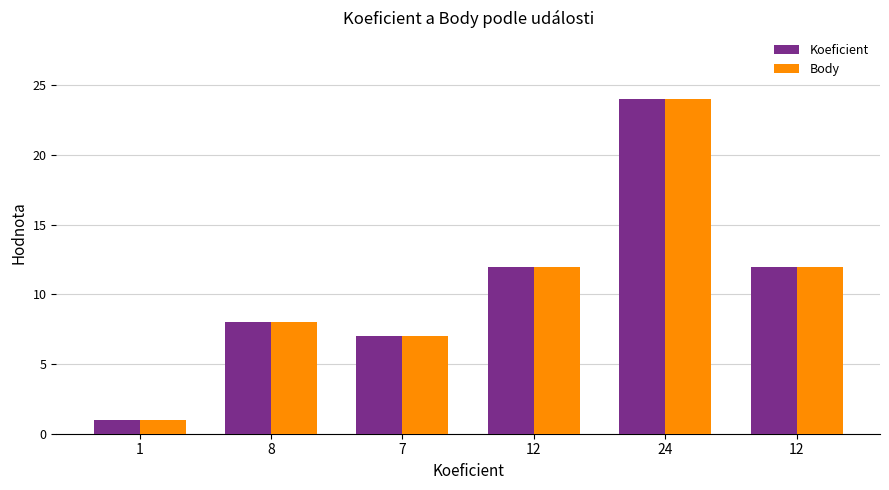

What are all the series names shown in the legend?

Koeficient, Body